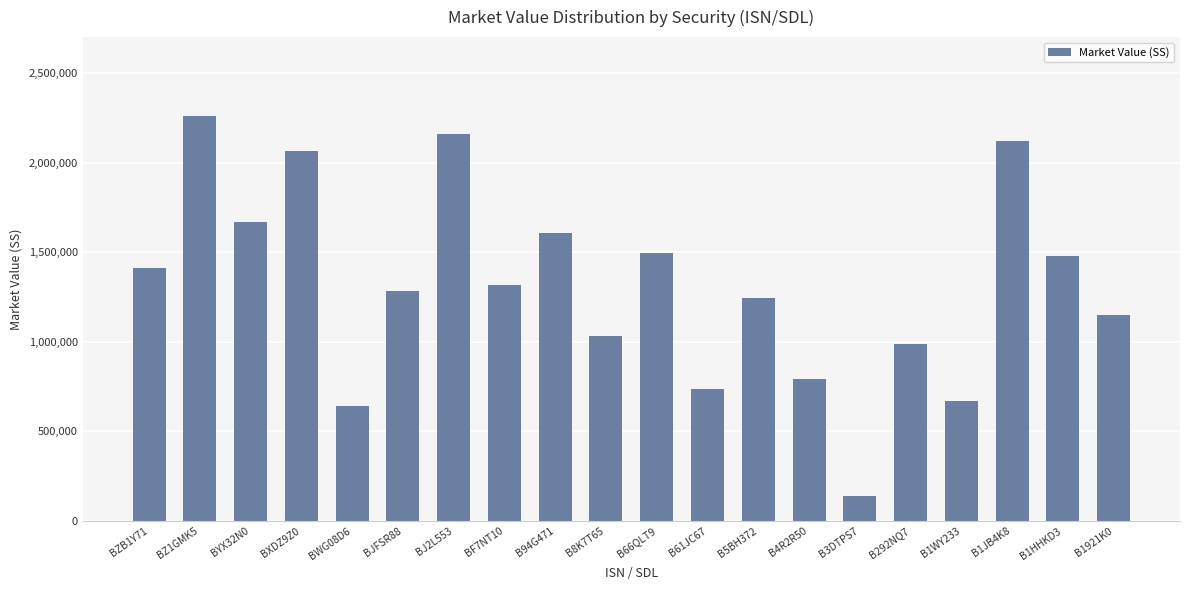

Where does the data first go above 1314077?

BZB1Y71